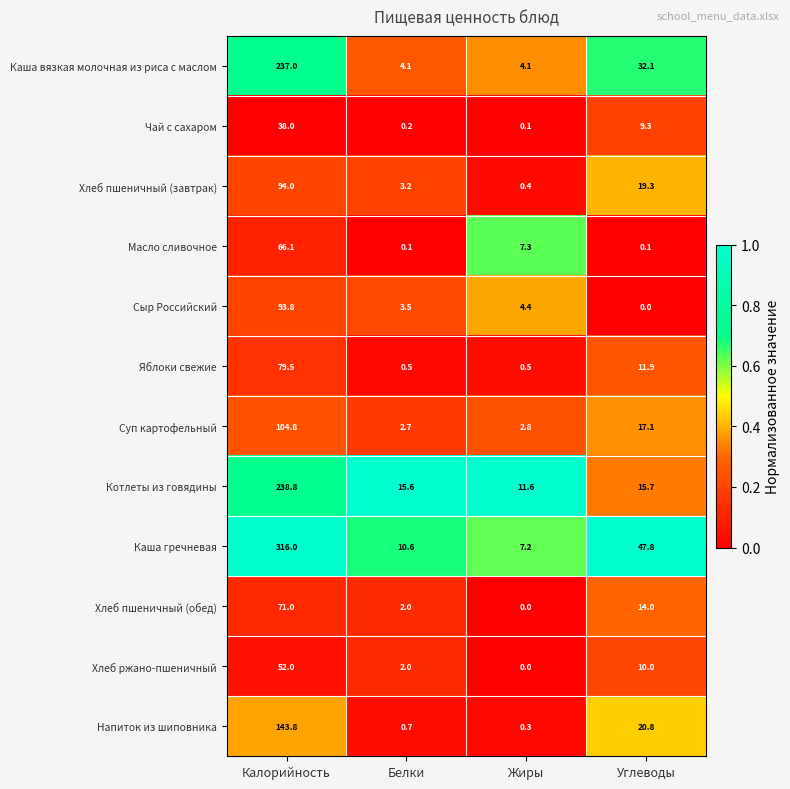

At which category is the sum across all series the highest?

Калорийность